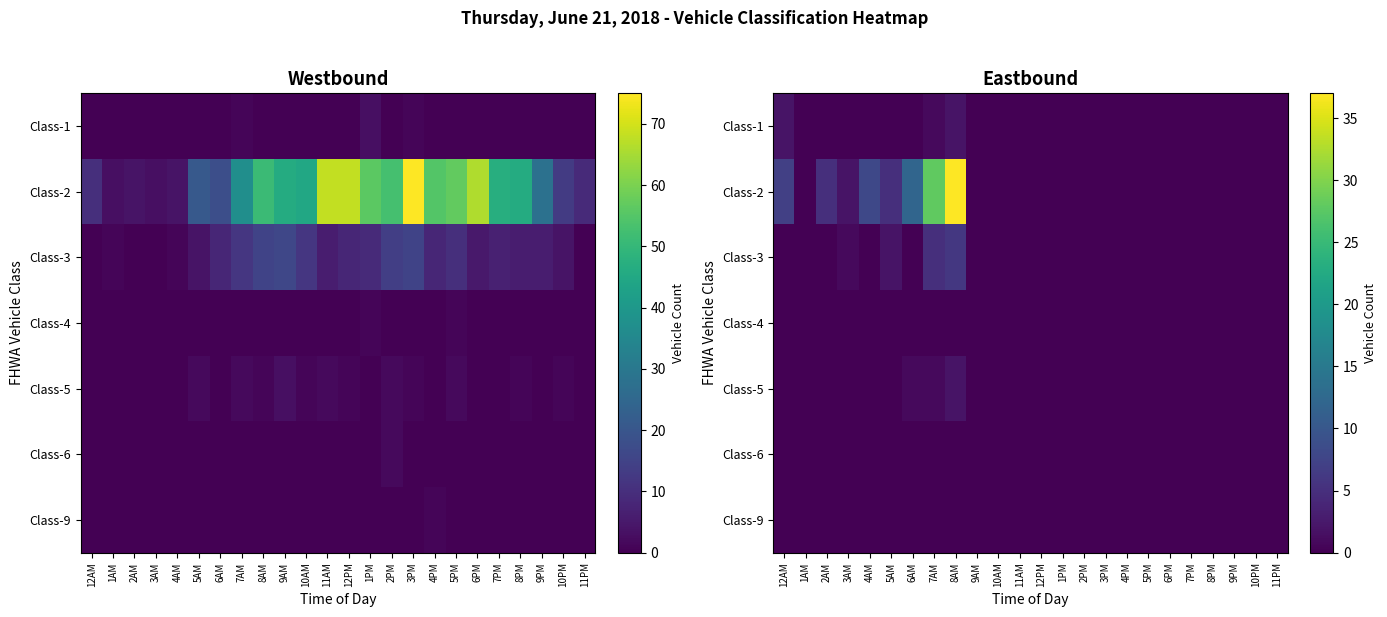

At 6AM, list the series in order from smallest to largest.

Class-1, Class-3, Class-4, Class-6, Class-9, Class-5, Class-2